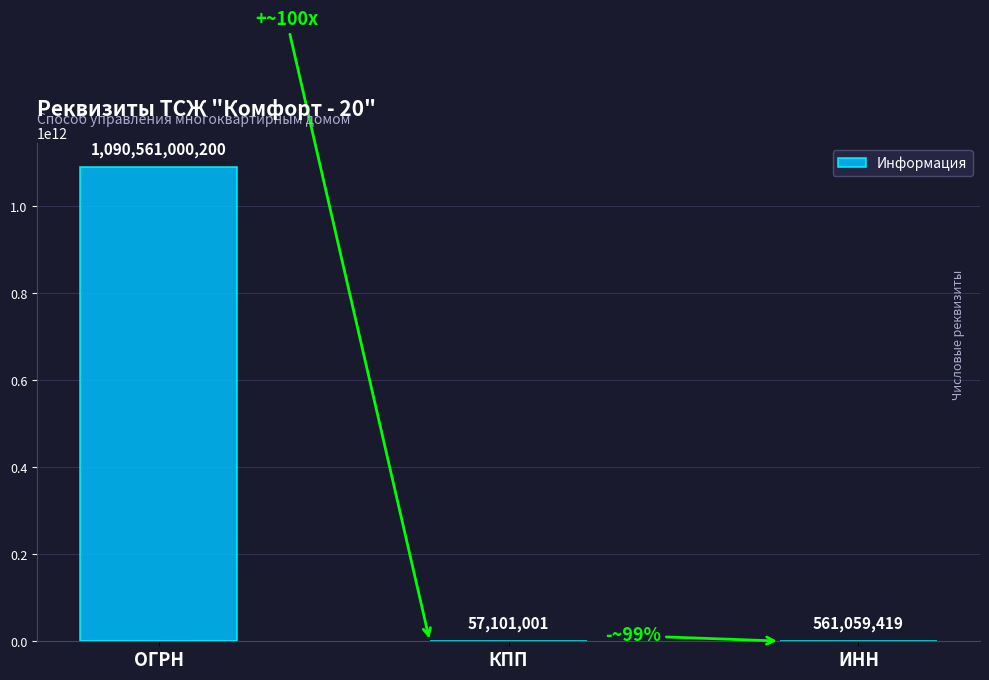

Where does the data first go above 561059419?

ОГРН